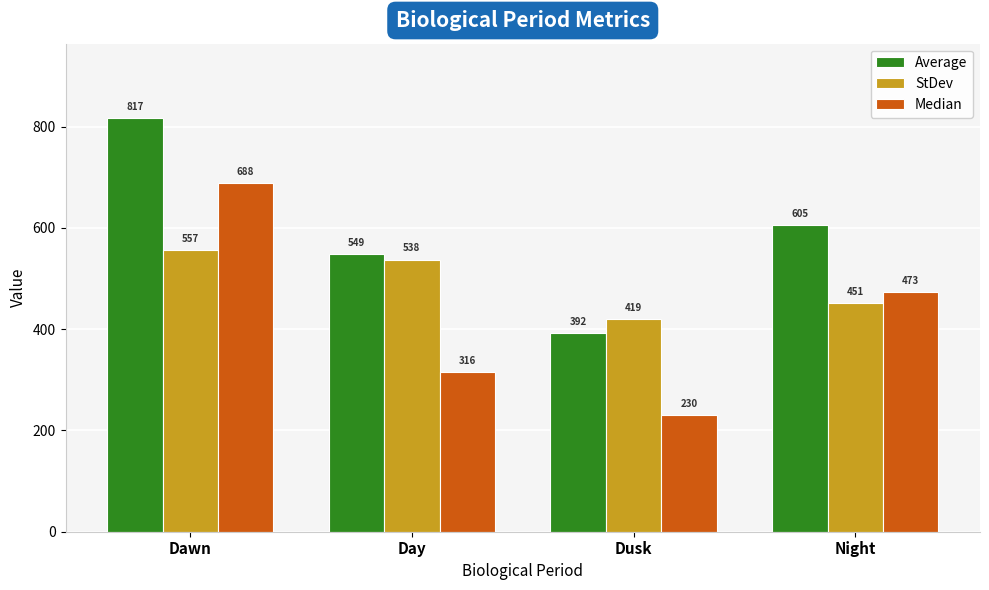

Which series has the largest range (max minus min)?

Median